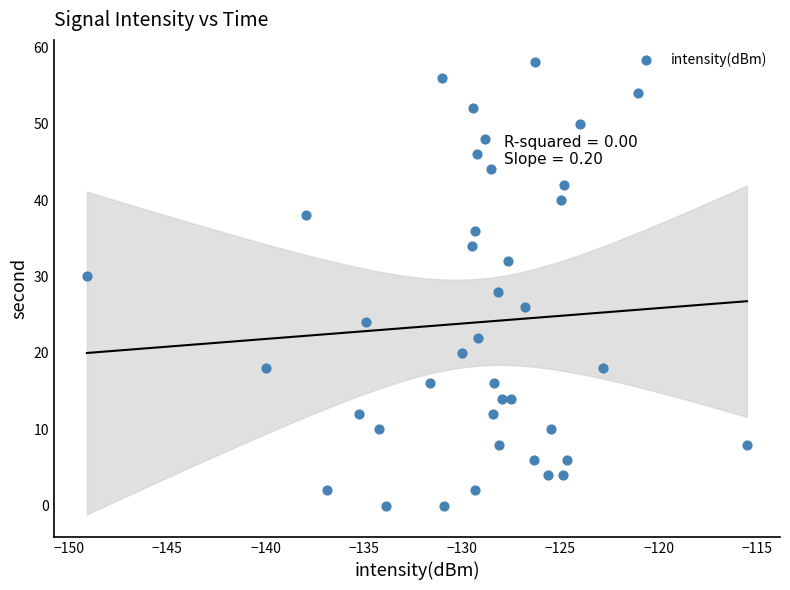

What is the range of Y values (max minus min)?

58